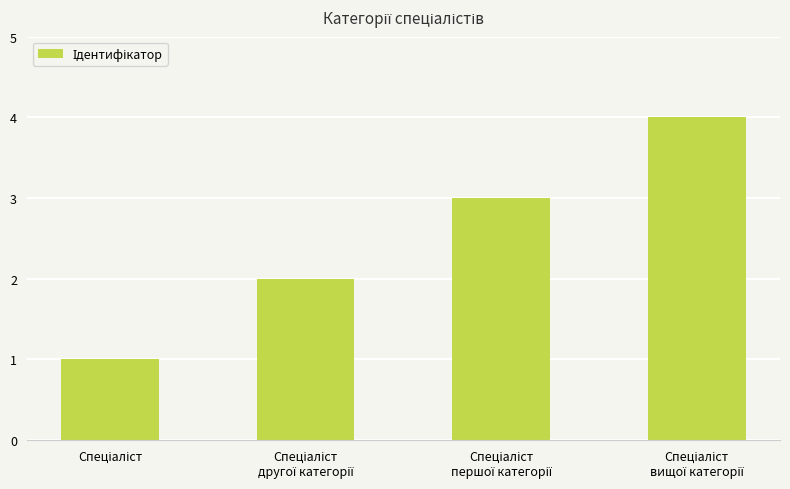

Reading right to left, extract all data points from this chart.

4	3	2	1